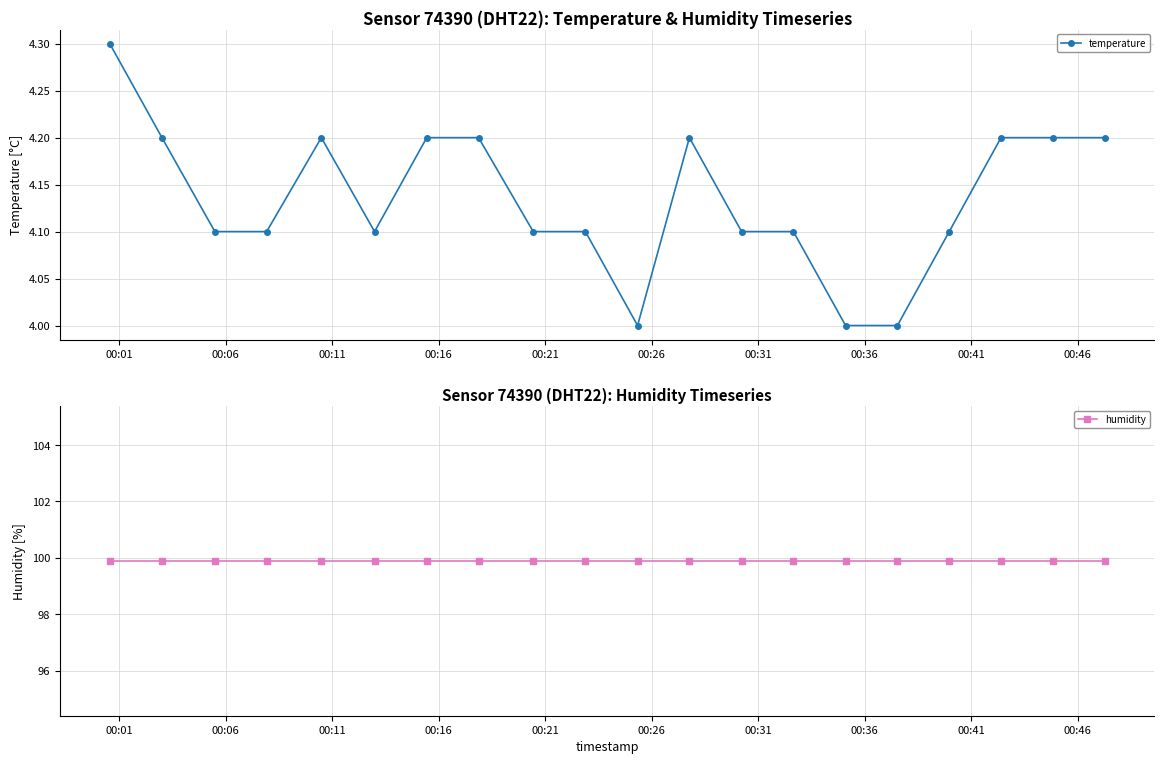

What is the value of the temperature point at the 14th from the left?

4.1